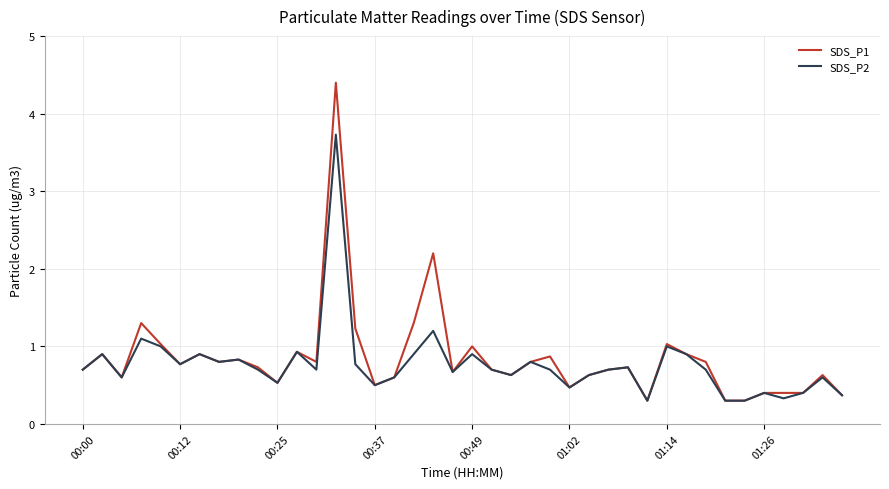

Which series has the largest range (max minus min)?

SDS_P1